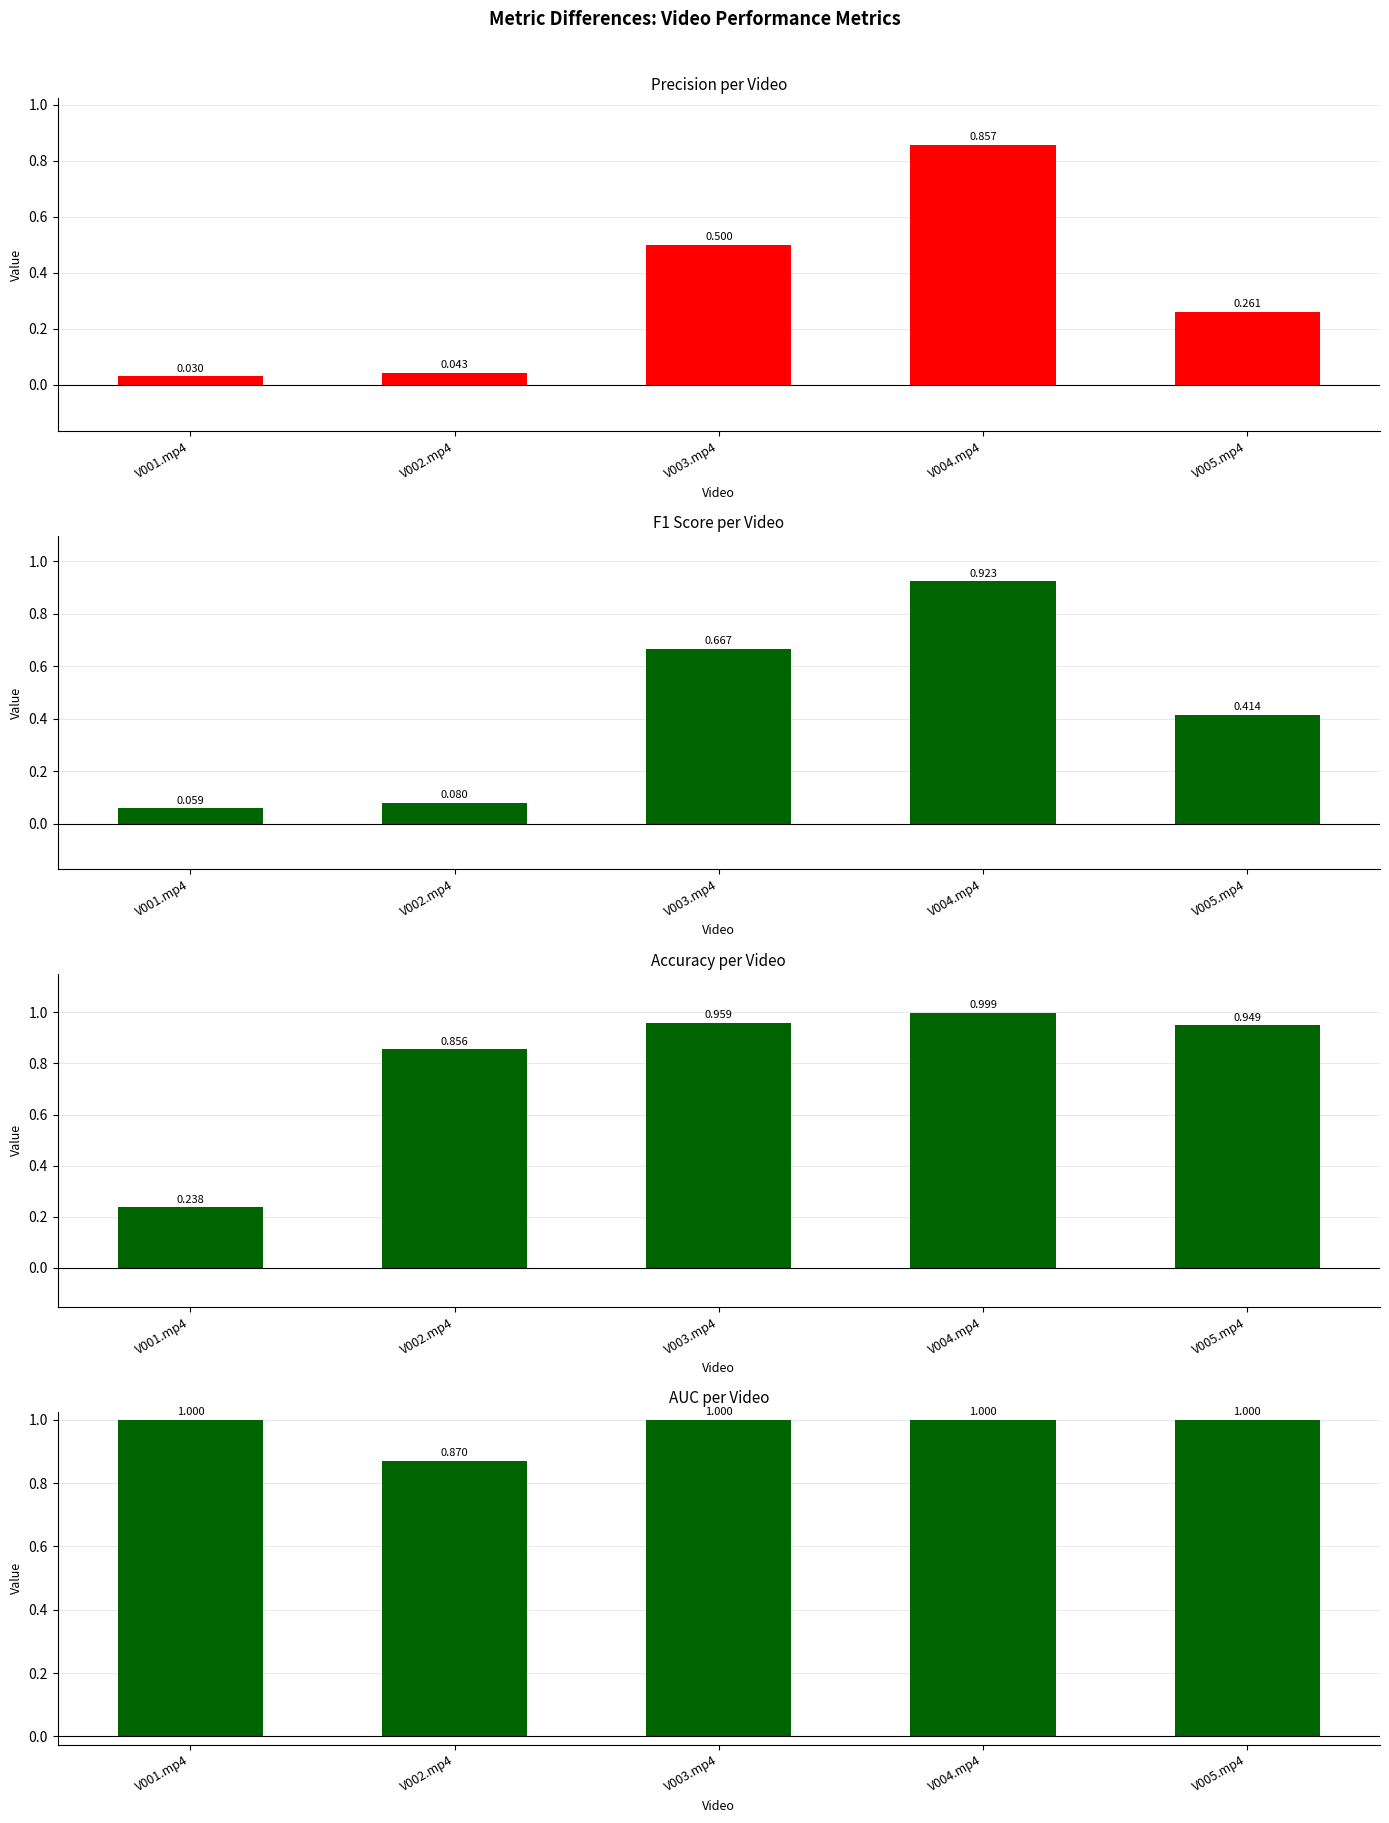

What is the sum of the f1 values at V002.mp4 and V001.mp4?

0.1